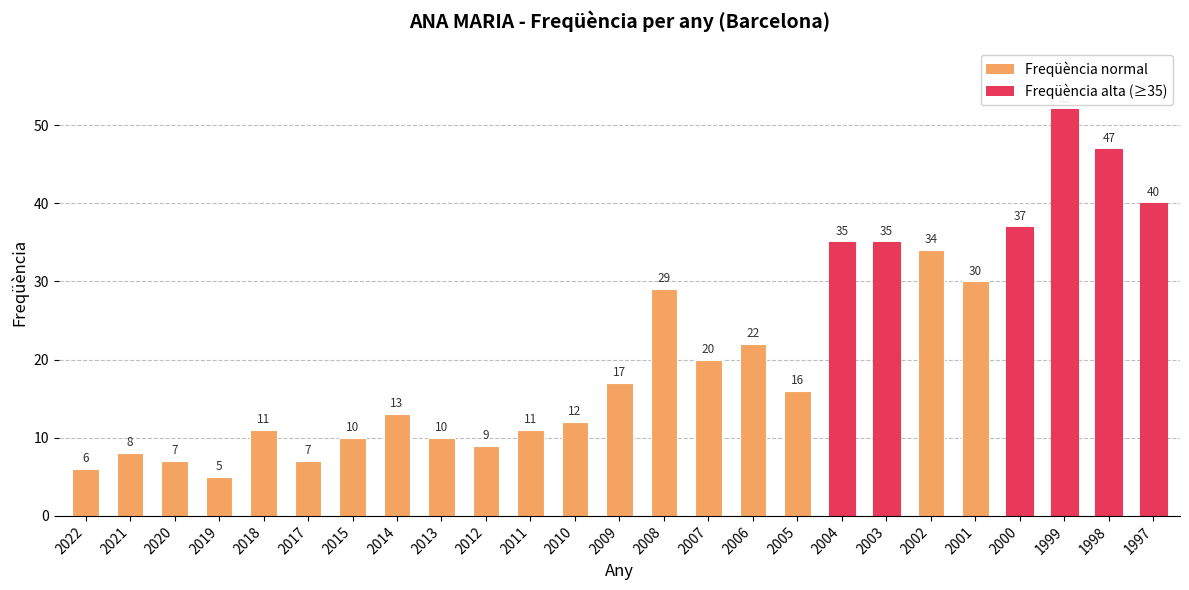

How many data points are less than 16?

12